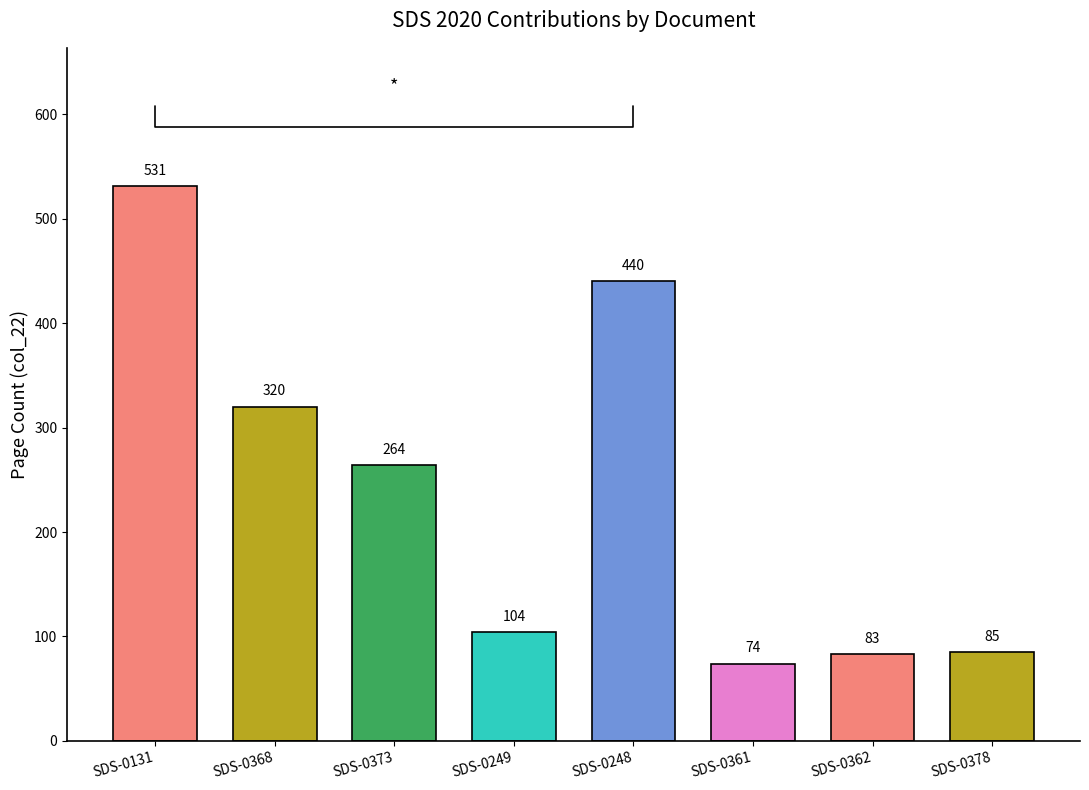

Rank the categories by value from highest to lowest.

SDS-0131, SDS-0248, SDS-0368, SDS-0373, SDS-0249, SDS-0378, SDS-0362, SDS-0361